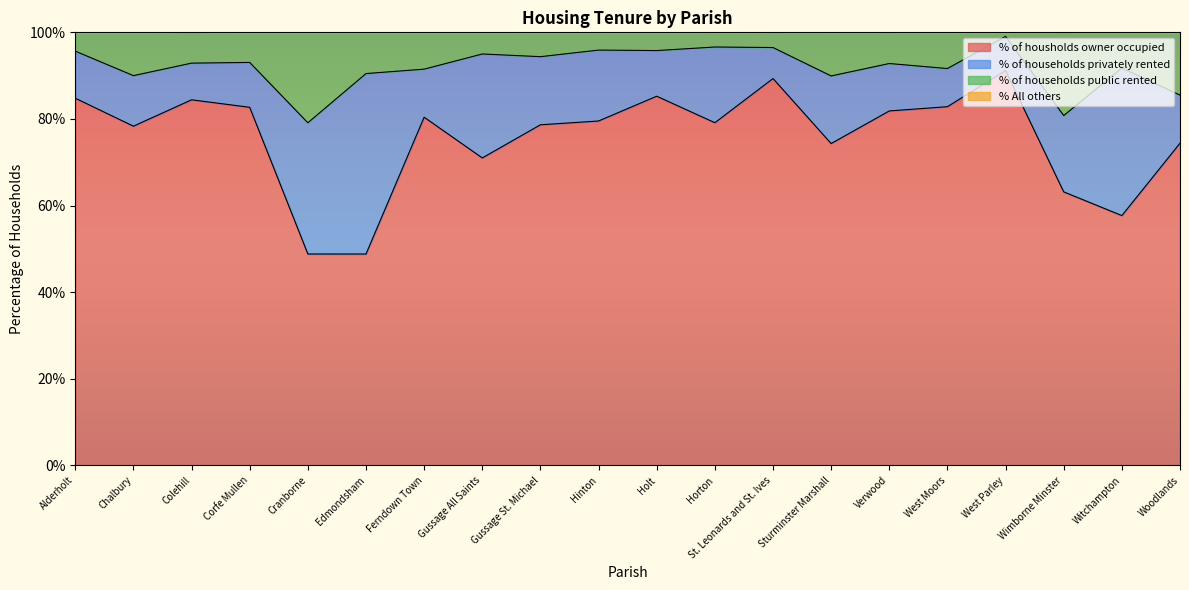

What is the difference between the second highest and second lowest values in the % of housholds owner occupied series?

40.5